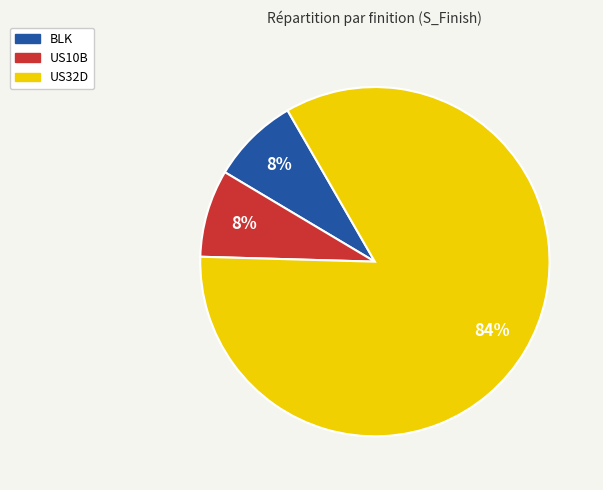

Do US32D and BLK together represent more than half of the pie?

Yes